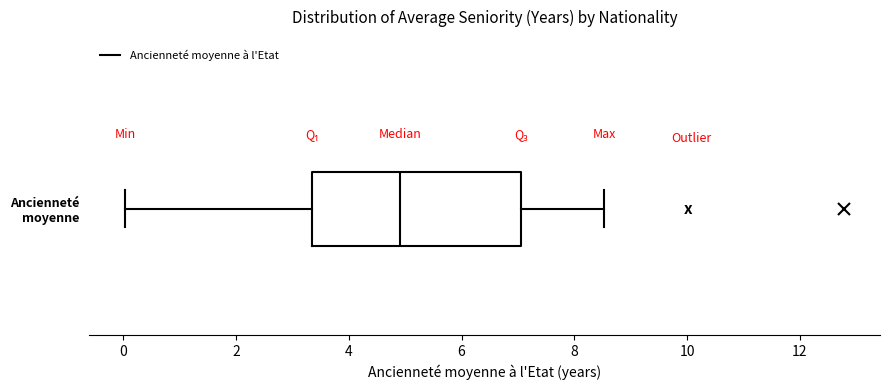

Where does the median line of the box for Ancienneté moyenne sit on the x-axis? The values are not printed on the chart, so give them approximately, as read against the axis.

5.0